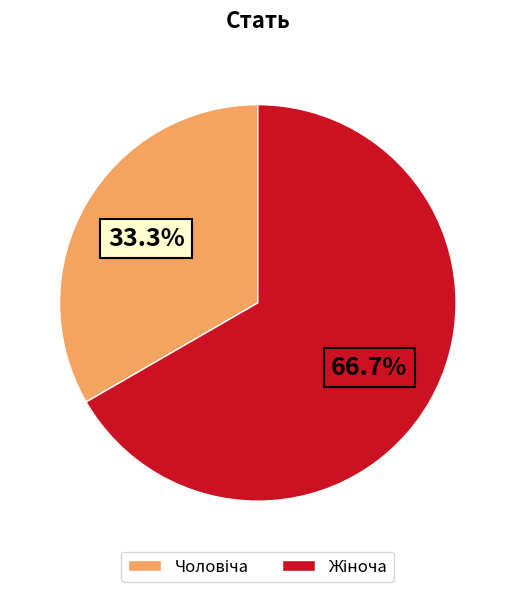

Is there a majority slice in this chart?

Yes